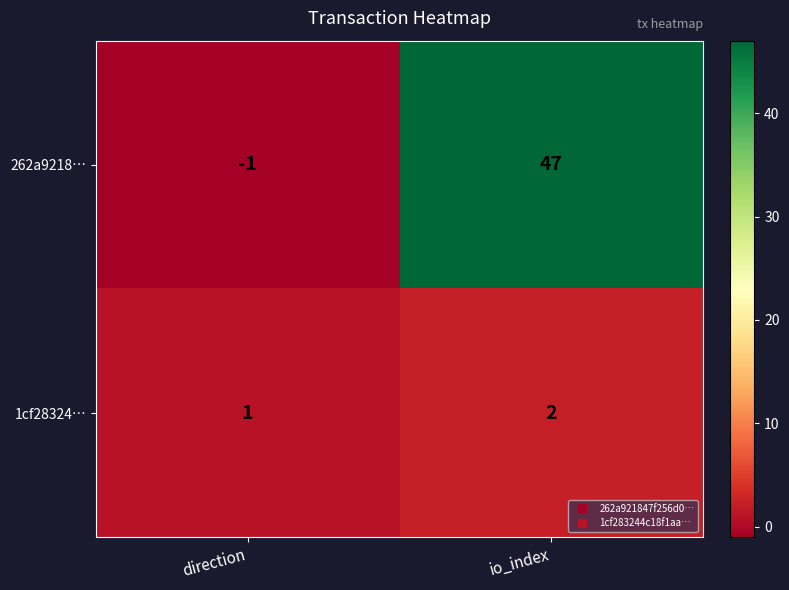

Which series changed the most between direction and io_index?

262a9218…